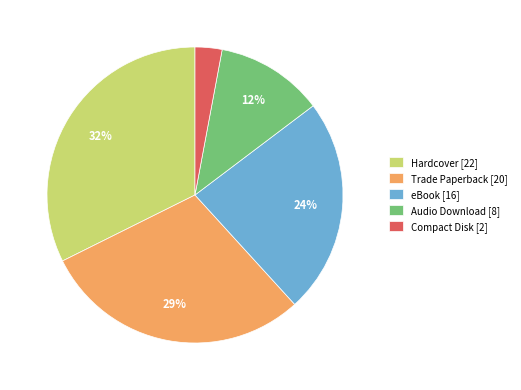

True or false: Audio Download accounts for 3% of the total.

False